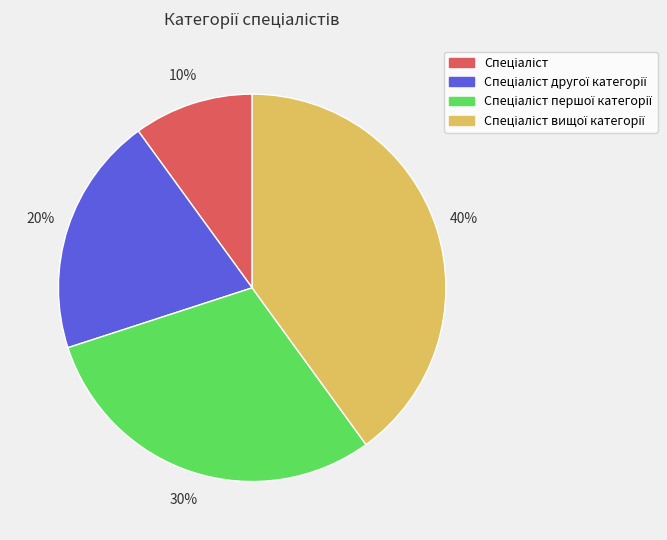

Does any single category account for the majority?

No